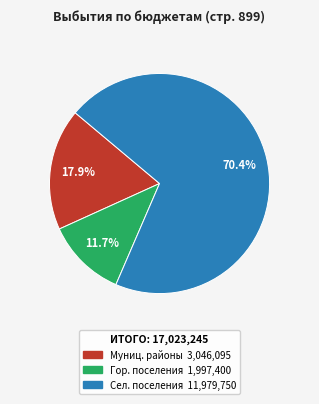

Is there a majority slice in this chart?

Yes